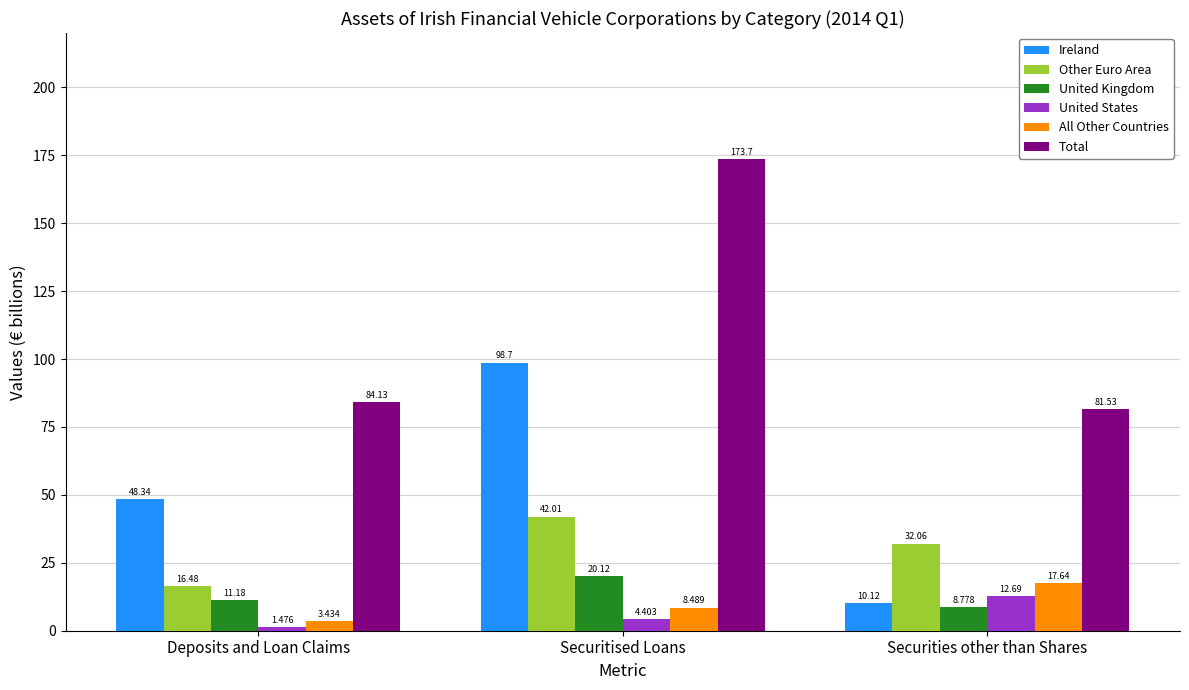

Between Deposits and Loan Claims and Securities other than Shares, which series saw the biggest shift?

Ireland